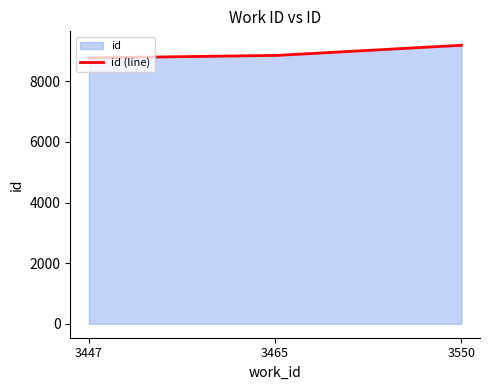

Reading left to right, extract all data points from this chart.

8772	8851	9189